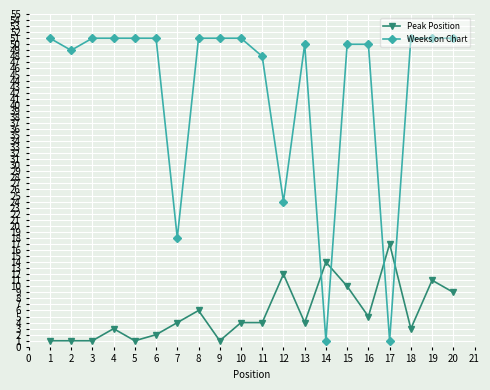

Which series has the largest range (max minus min)?

Weeks on Chart